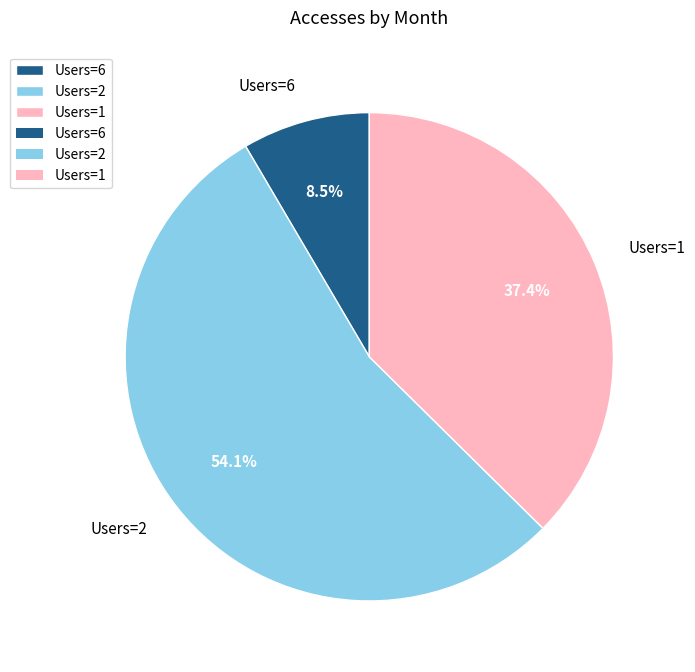

Is there any slice that represents more than half of the pie?

Yes